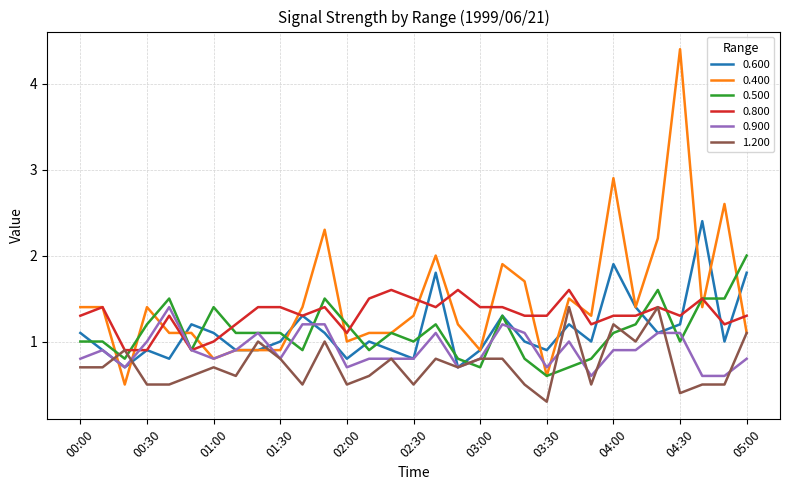

Is this an area chart (filled region under the line)?

No